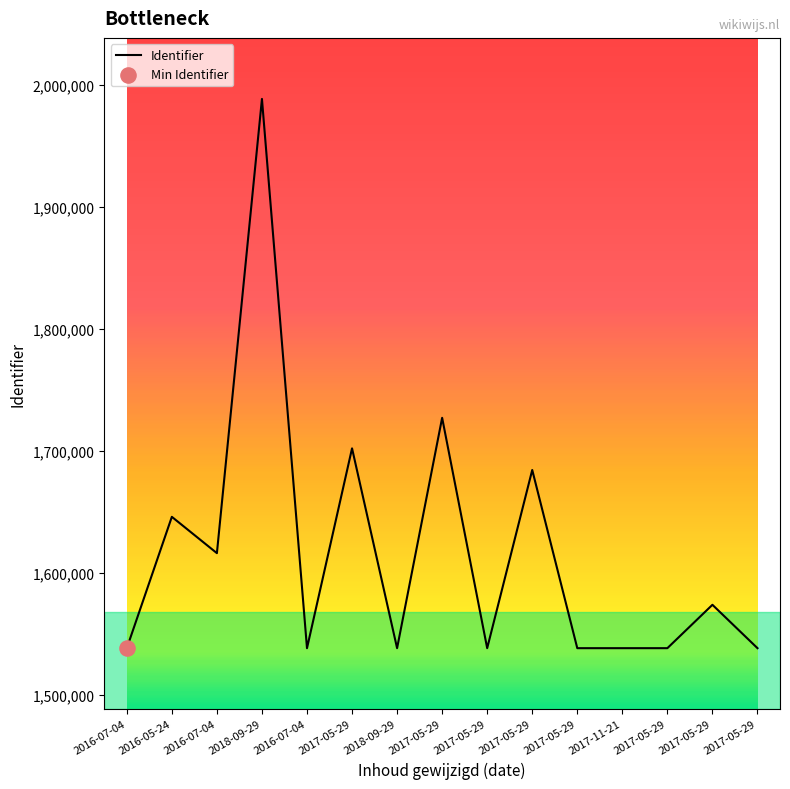

What is the change in value from 2017-11-21 to 2017-05-29?

+4